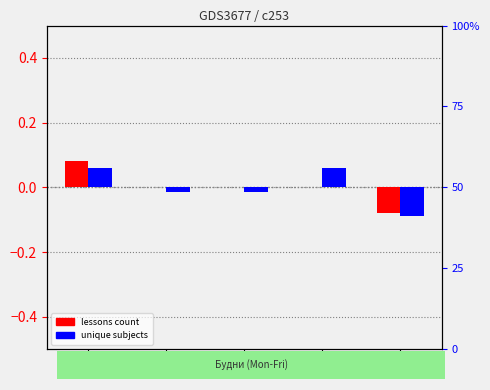

Which series has the widest spread of values?

lessons count (normalized)